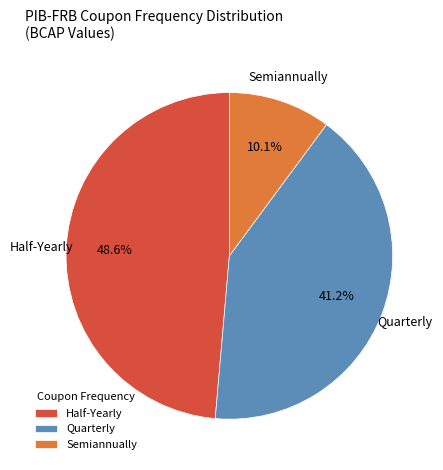

What percentage is NOT represented by Quarterly?

58.8%